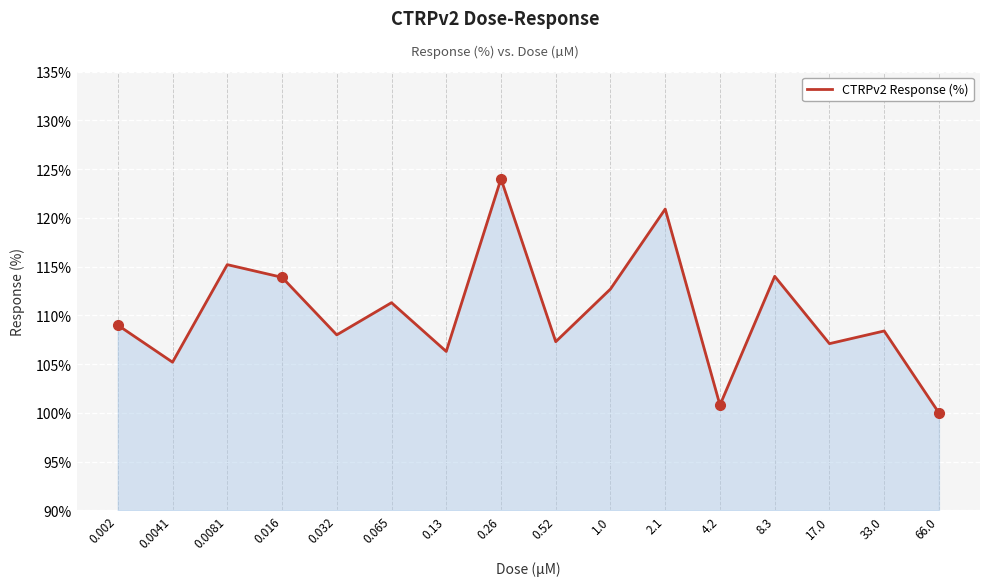

The chart shows a value of 35.2 at 0.002. True or false?

False